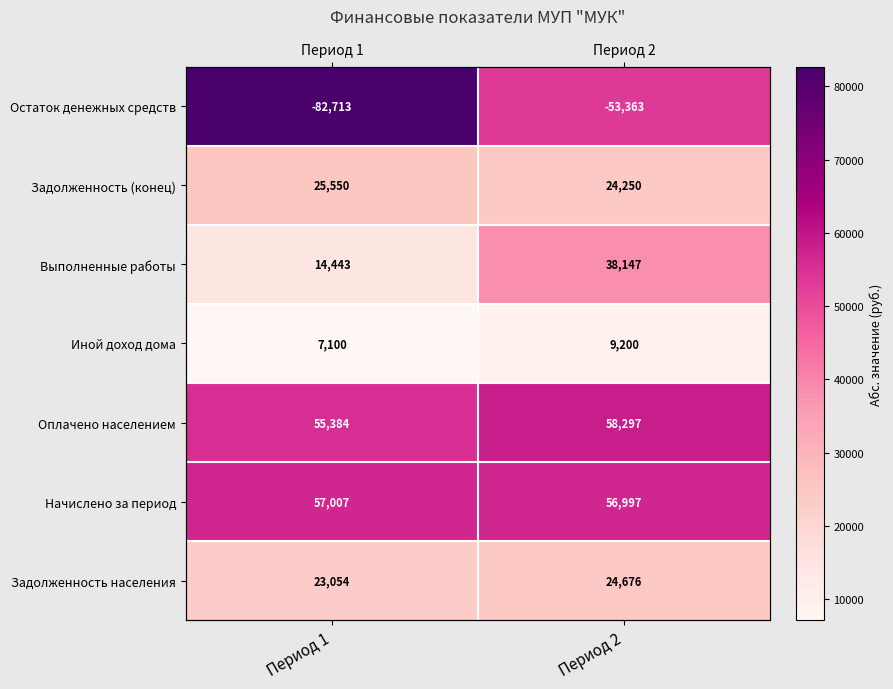

What is the minimum value shown in the chart?

7100.0